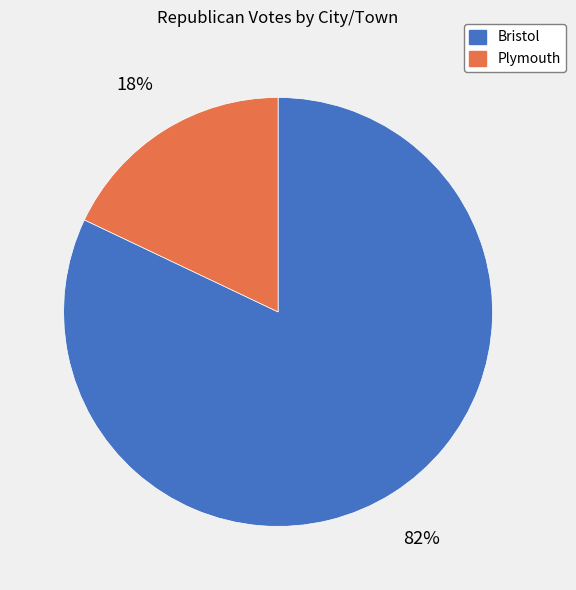

What is the ratio of the value at Plymouth to the value at Bristol?

0.2